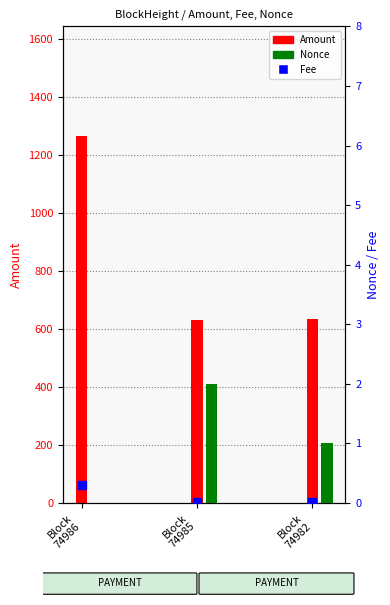

List the labels in order of Nonce value, largest first.

Block
74985, Block
74982, Block
74986